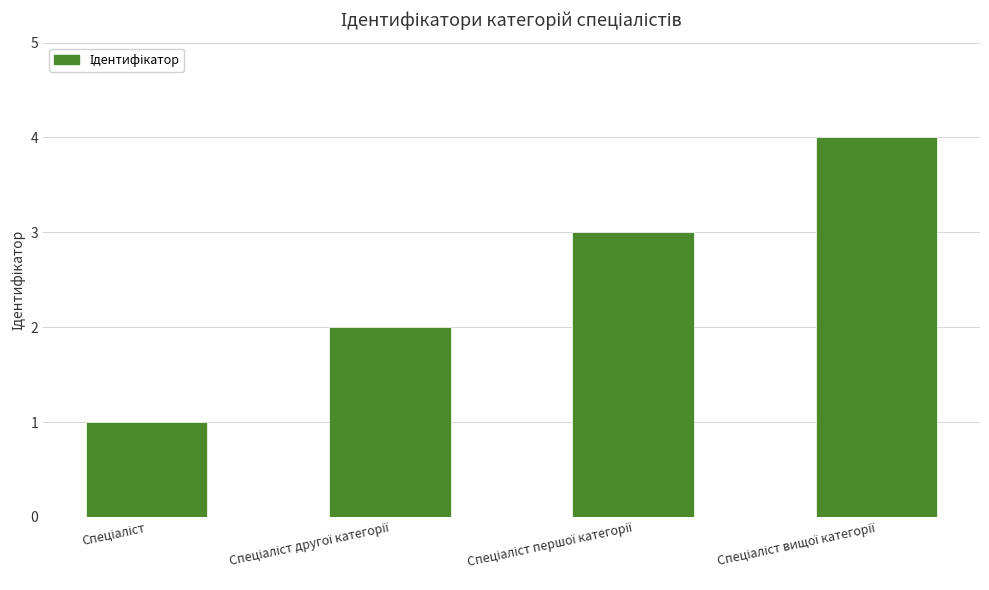

How many categories are shown in the chart?

4